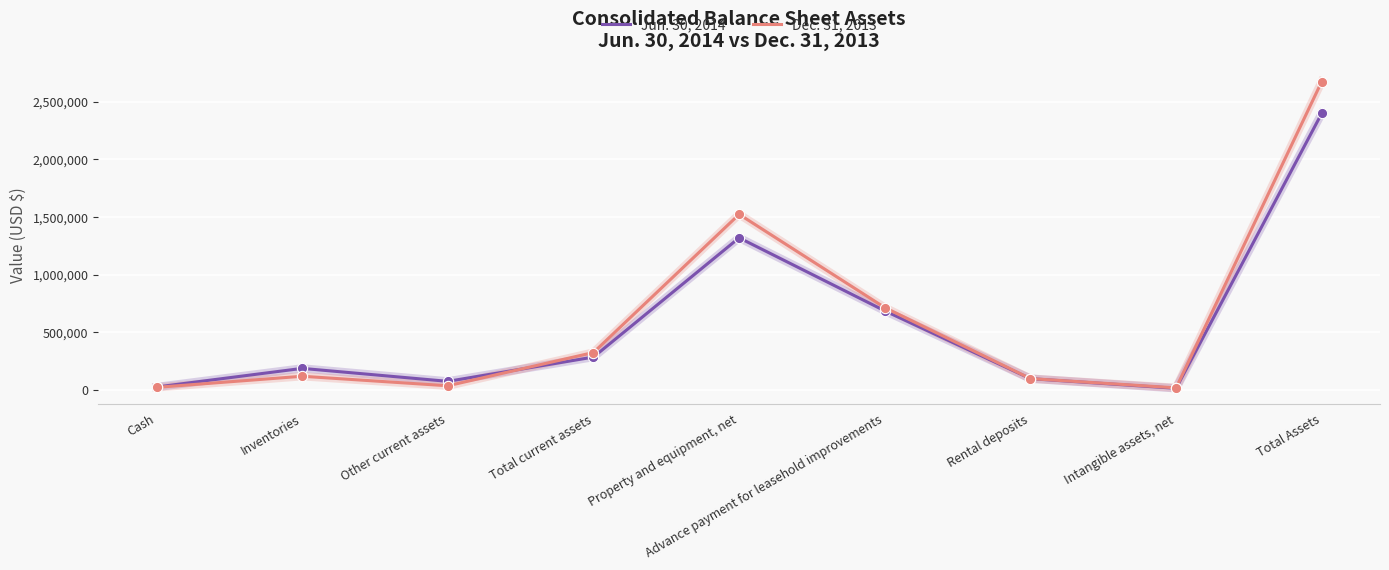

At which category is the sum across all series the highest?

Total Assets